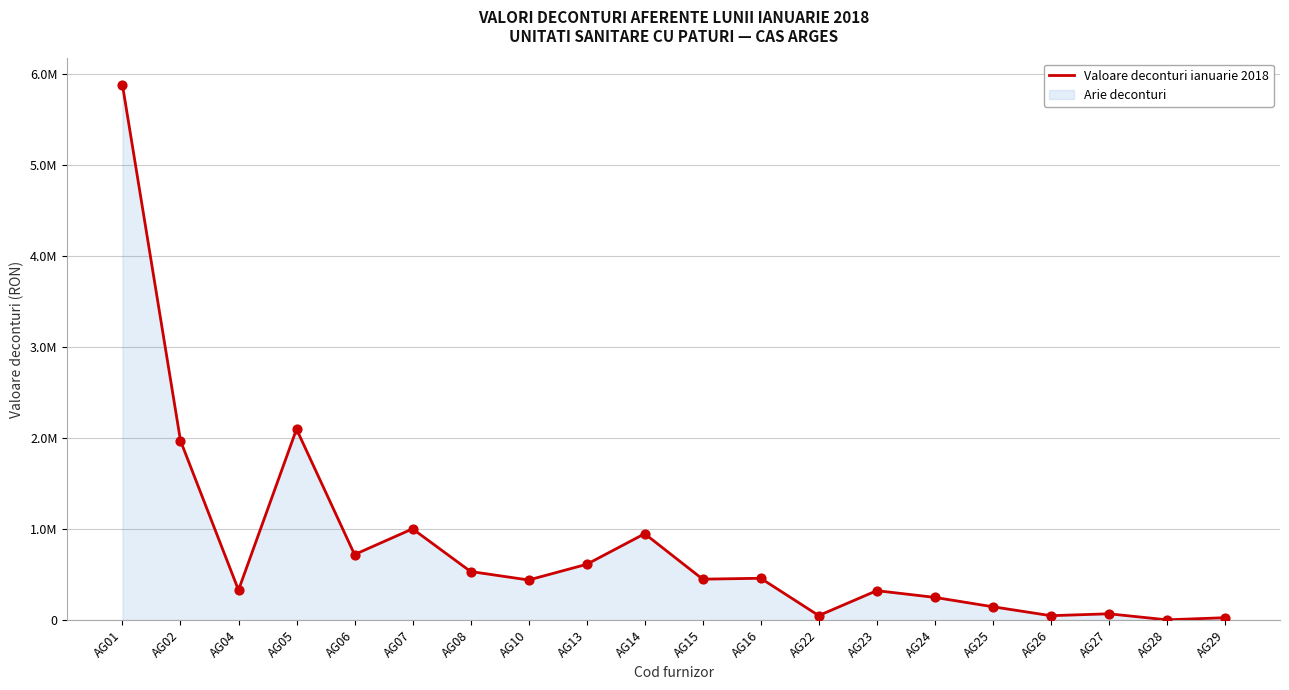

What is the change in value from AG02 to AG28?

-1969388.5